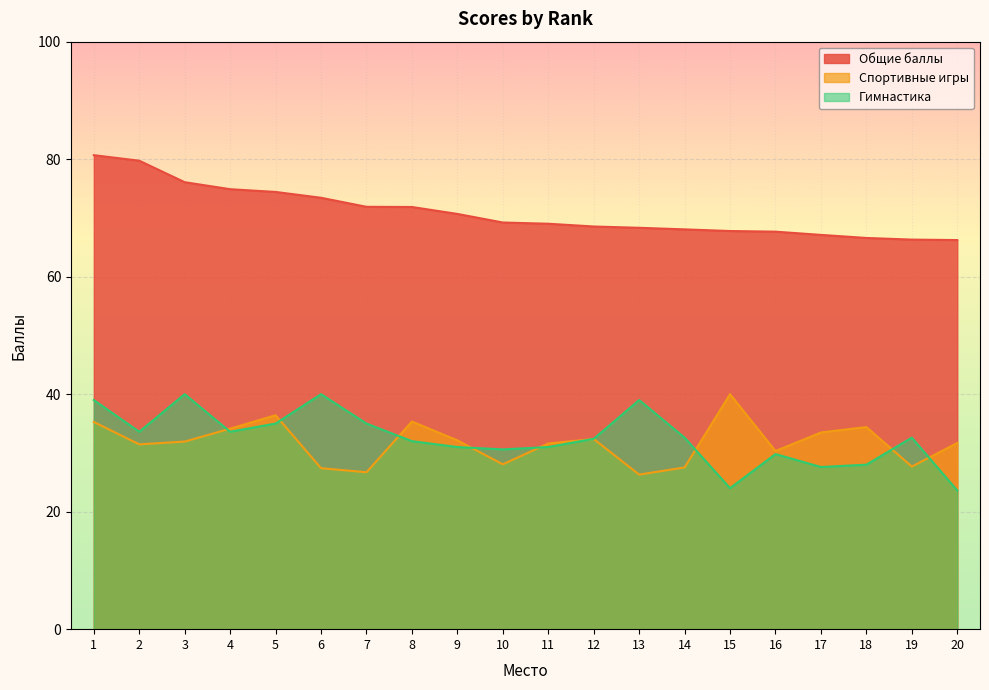

Which series has the largest total across all categories?

Общие баллы